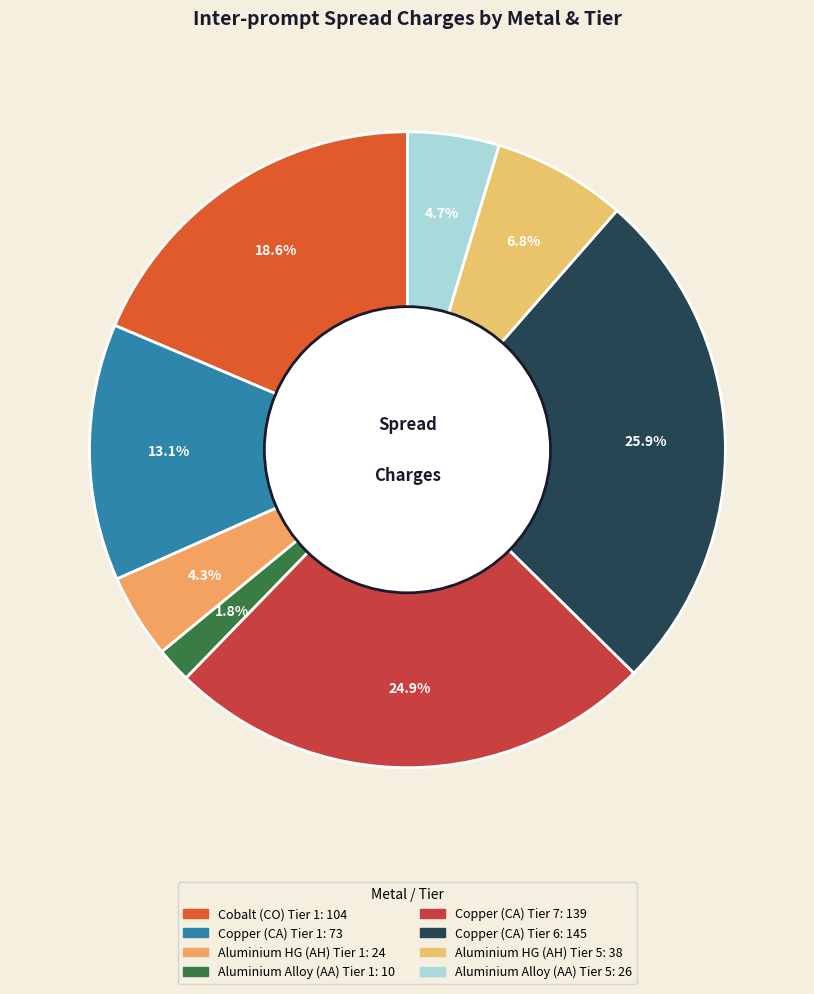

True or false: Copper (CA) Tier 6 accounts for 26% of the total.

True